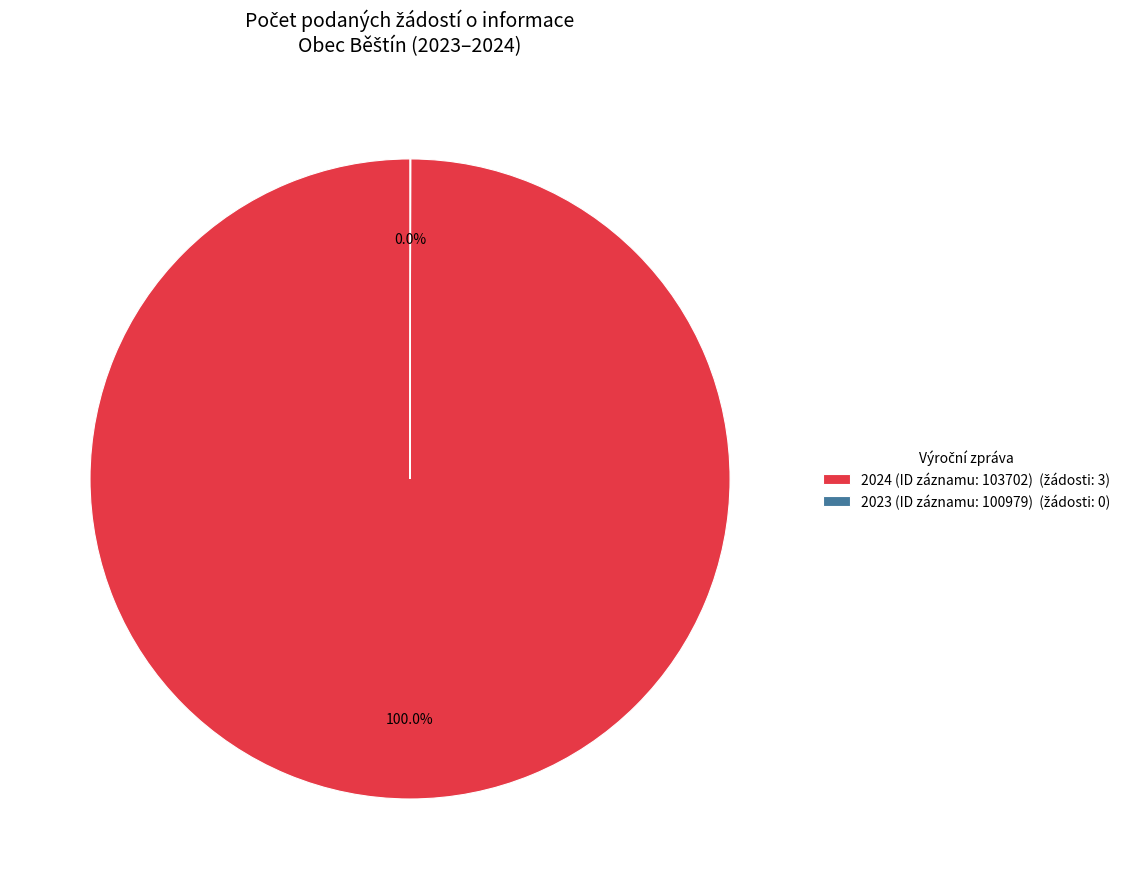

Does any single category account for the majority?

Yes